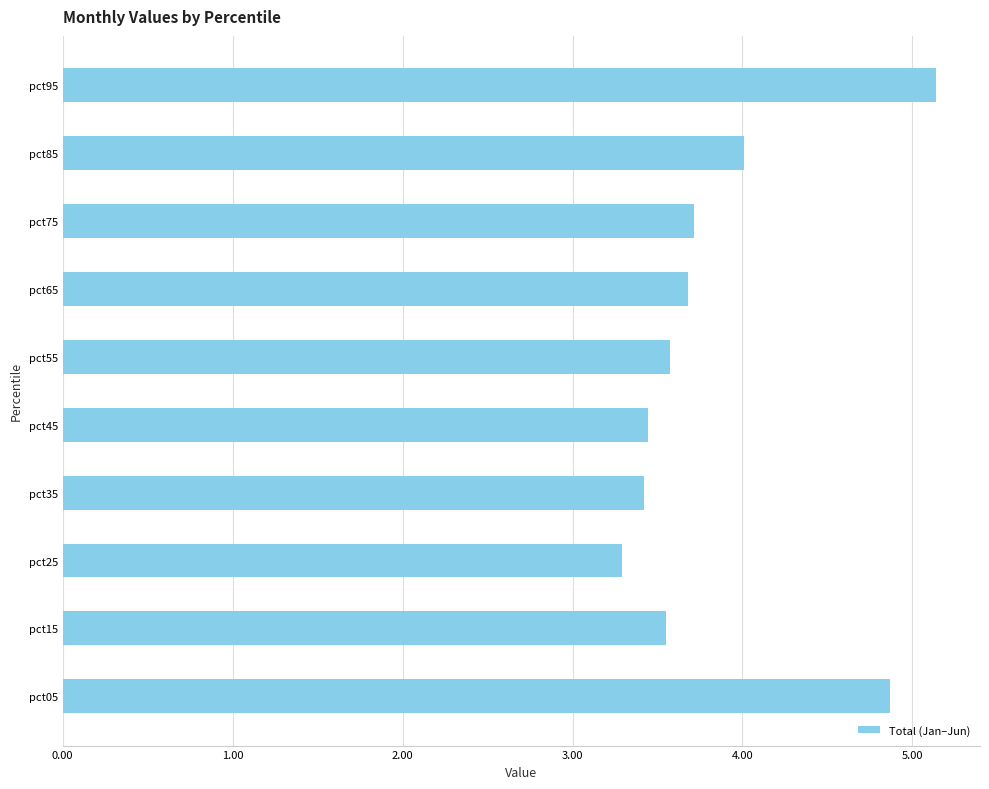

Which label corresponds to the smallest value in the chart?

pct25